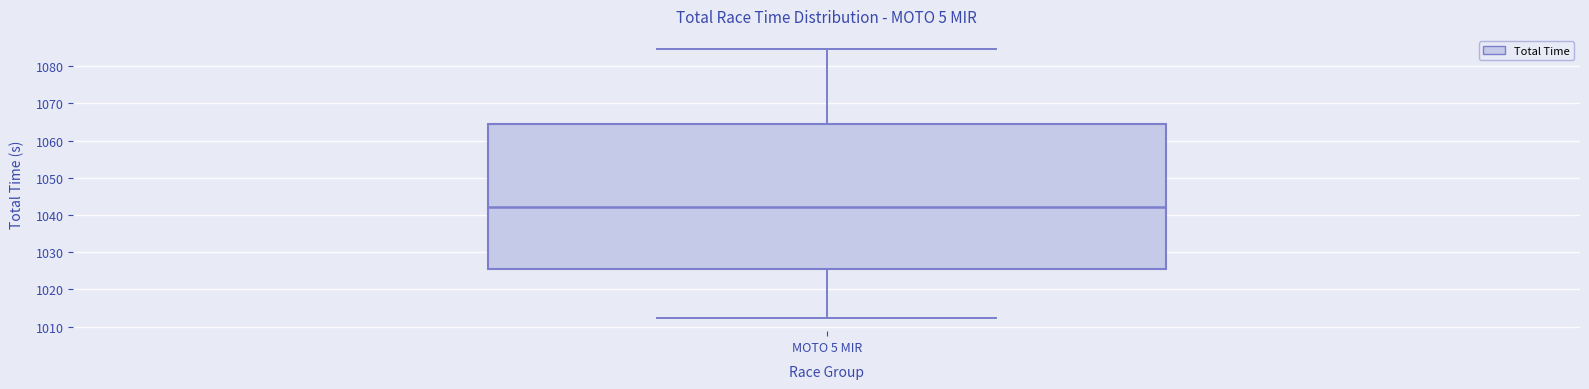

Where does the median line of the box for MOTO 5 MIR sit on the y-axis? The values are not printed on the chart, so give them approximately, as read against the axis.

1042